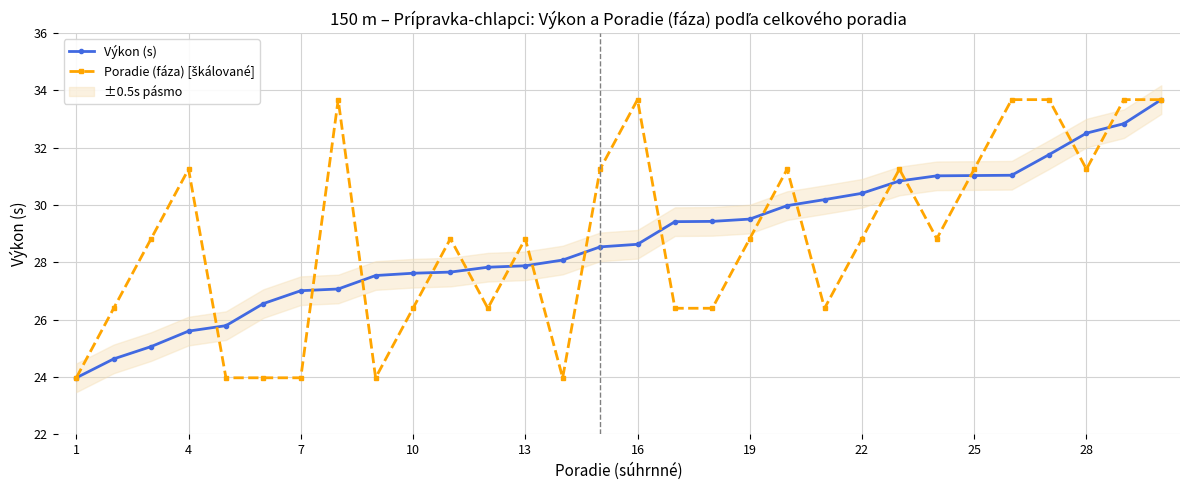

True or false: Poradie (fáza) [škálované] has more than 2 points higher than both neighbors.

True